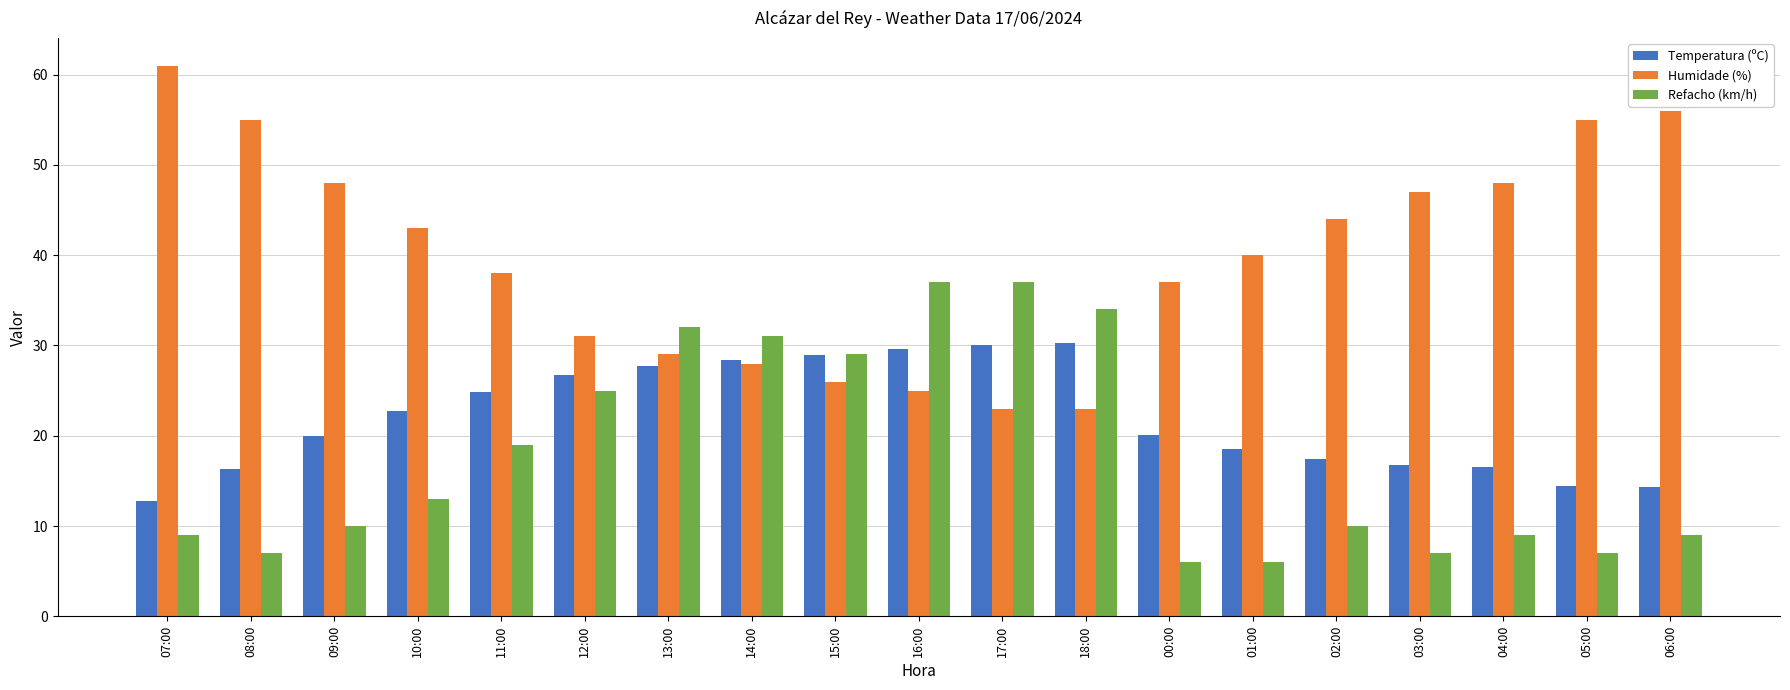

True or false: Humidade (%) has a value of 56.0 at 06:00.

True